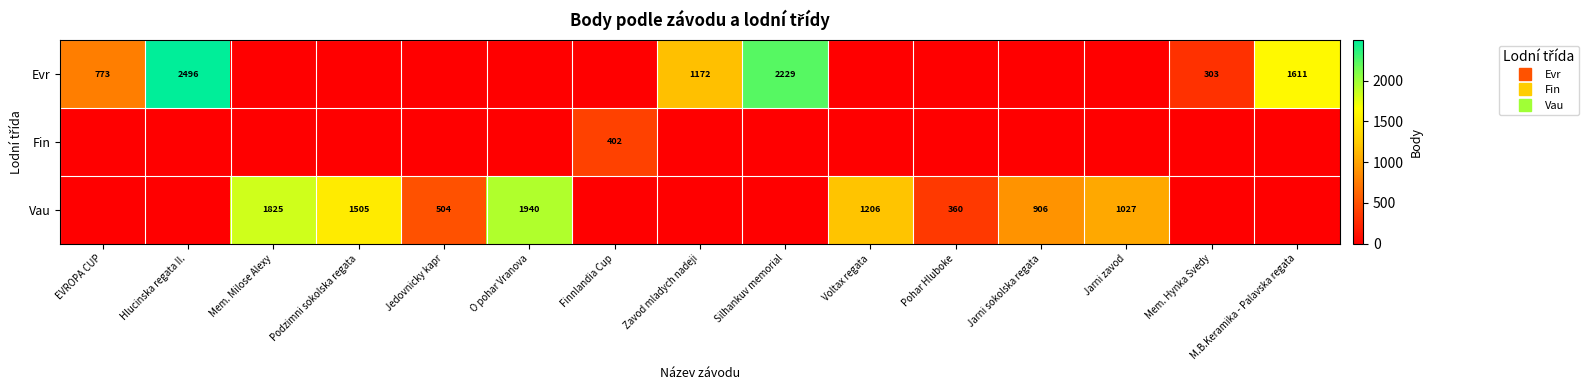

At which category is the sum across all series the highest?

Hlucinska regata II.